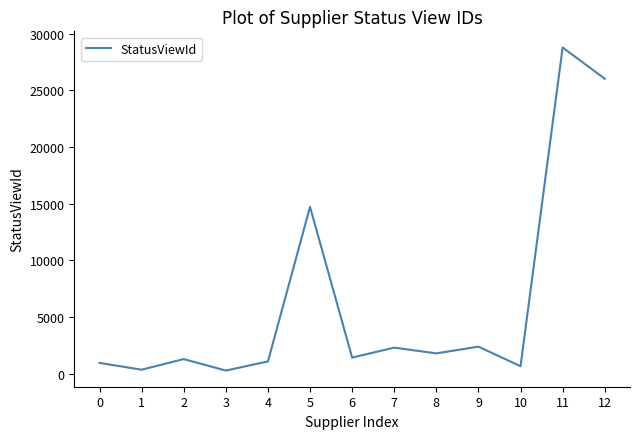

What is the average value?

6301